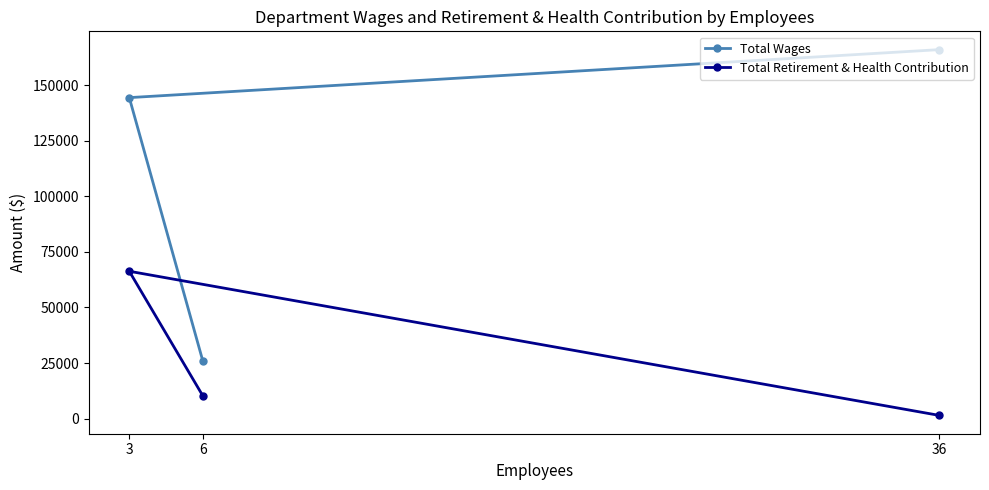

List the series in order of their peak value, highest first.

Total Wages, Total Retirement & Health Contribution